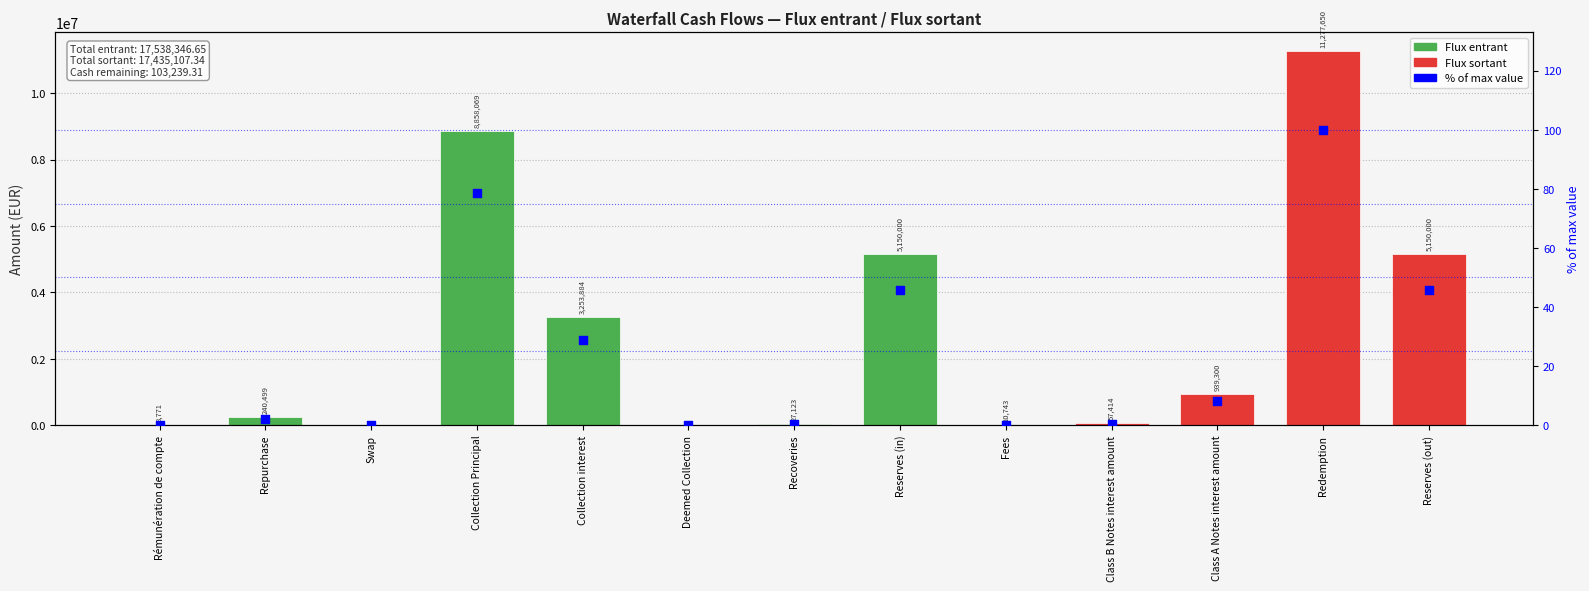

Between Class A Notes interest amount and Redemption, which is larger?

Redemption